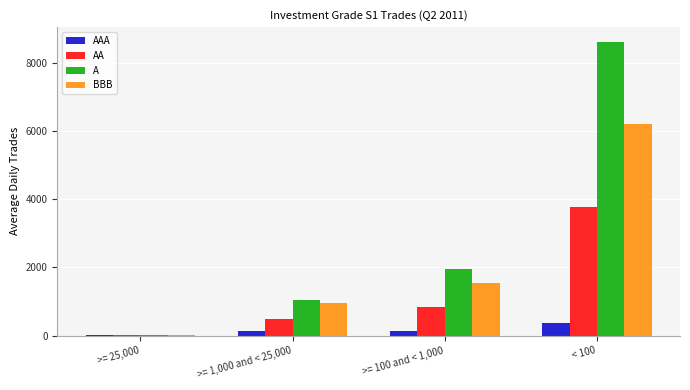

At which category is the sum across all series the highest?

< 100